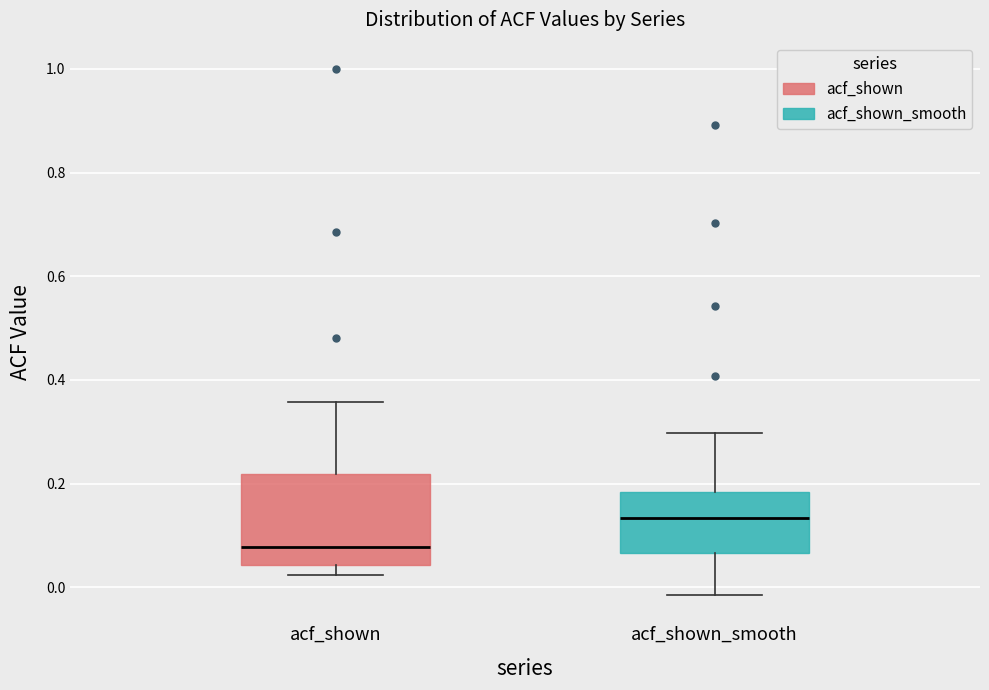

Reading left to right, read every box against the y-axis: the position of its median line, the range the box covers, and the ends of its whiskers. The values are not printed on the chart, so give them approximately, as read against the axis.

acf_shown: median 0.08, box 0.04 to 0.22, whiskers 0.02 to 0.36
acf_shown_smooth: median 0.14, box 0.06 to 0.18, whiskers -0.02 to 0.30